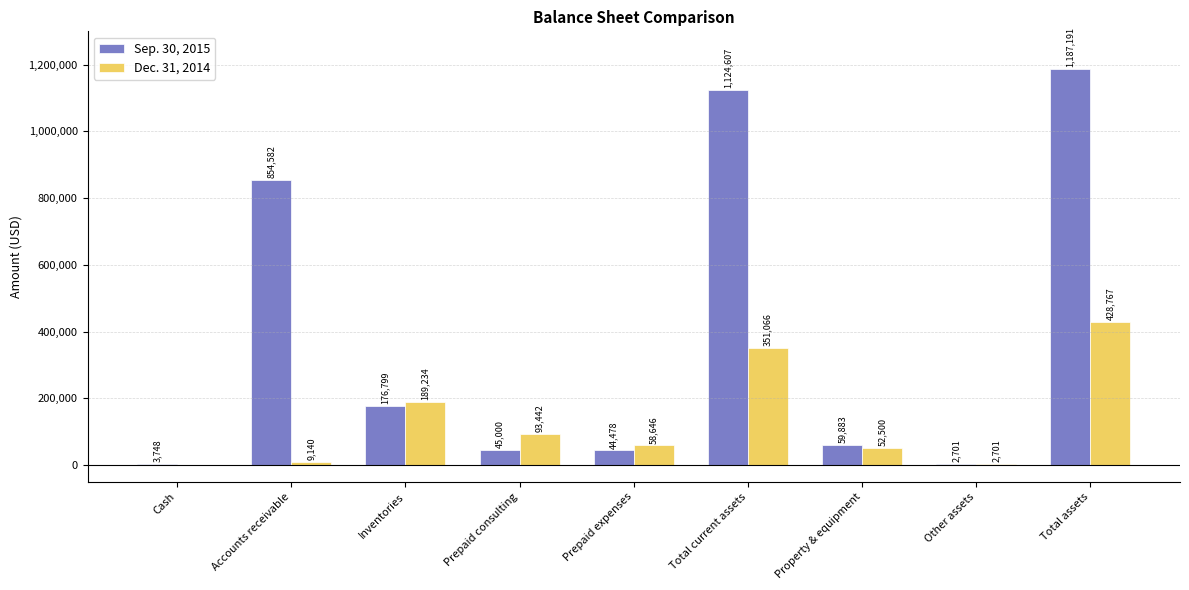

Does the chart contain stacked bars?

No